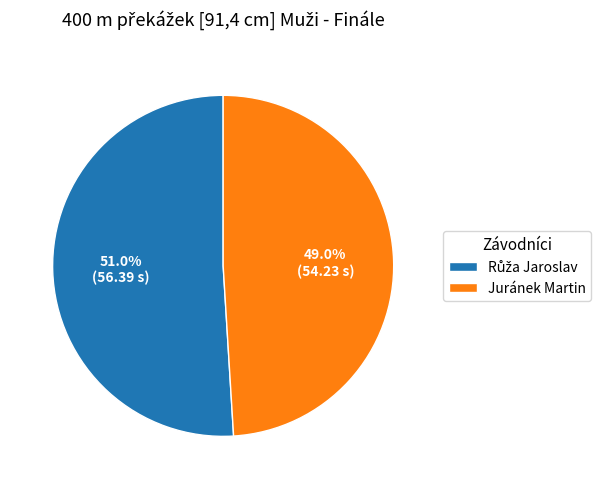

Is there a majority slice in this chart?

Yes